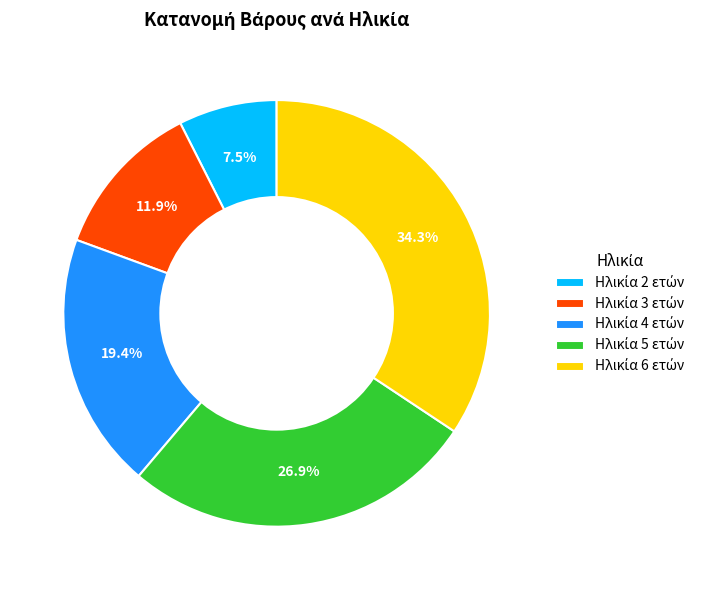

Does any single category account for the majority?

No